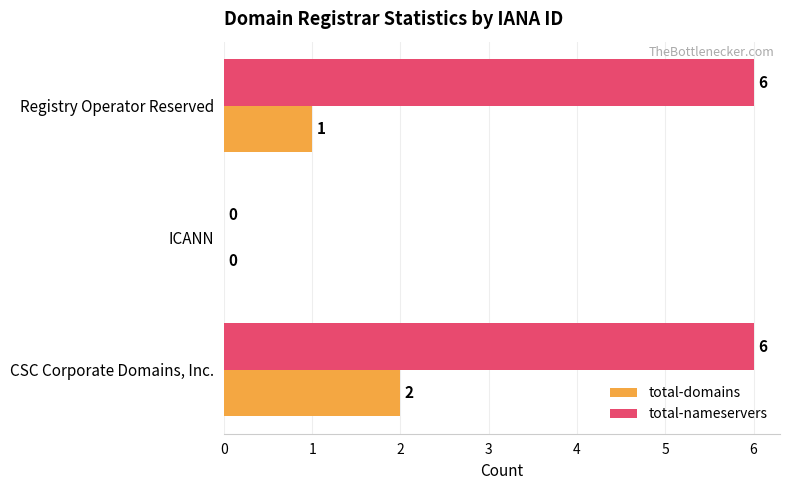

At which category is the sum across all series the highest?

CSC Corporate Domains, Inc.